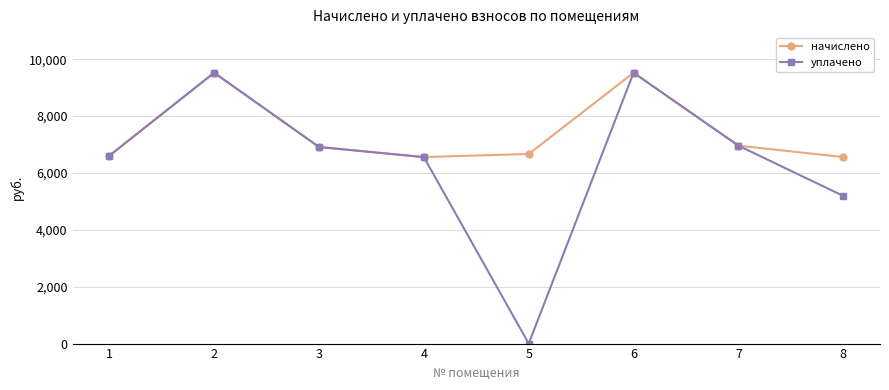

True or false: уплачено has more than 2 interior local peaks.

False